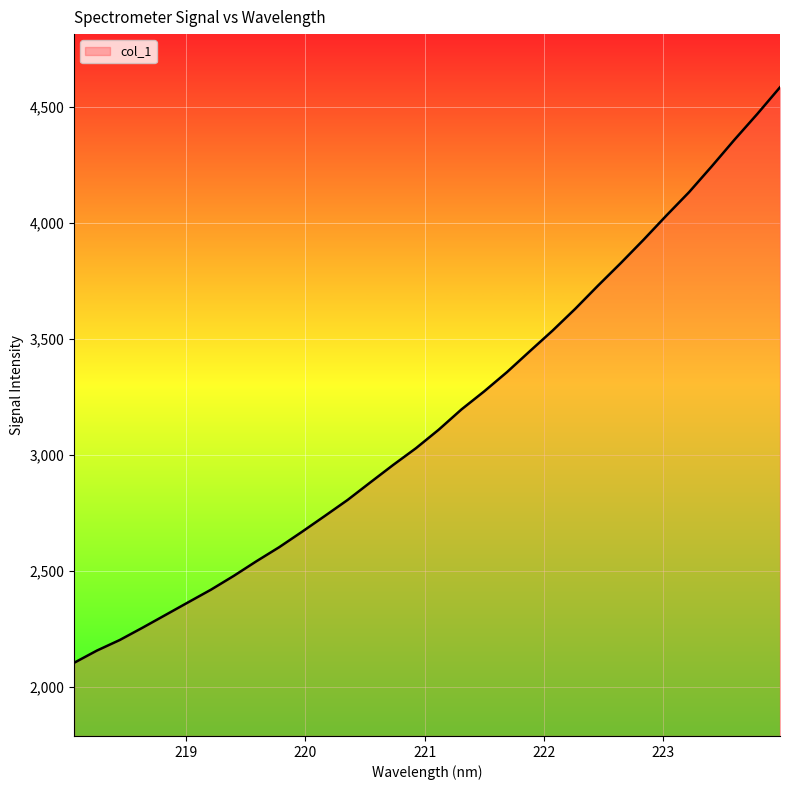

What is the difference between the second highest and minimum values?

2365.5